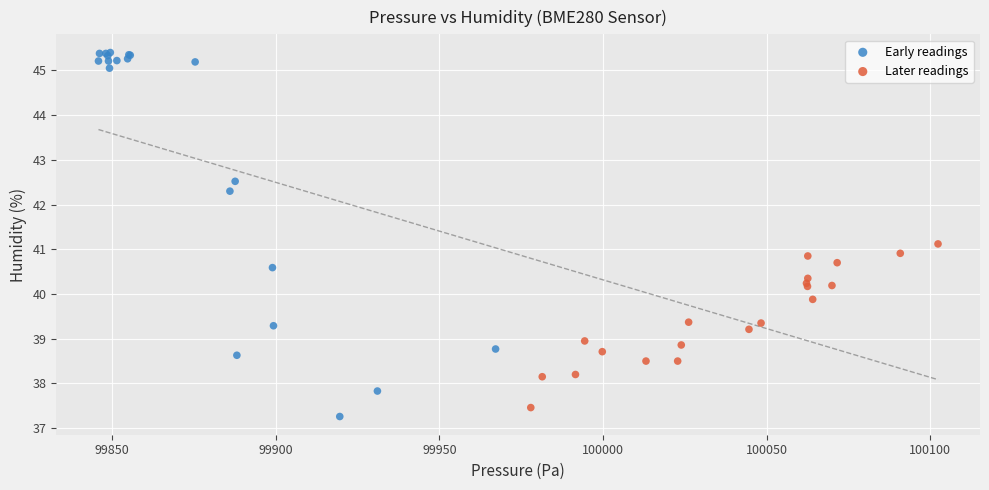

Which series contains the lowest Y value?

Early readings